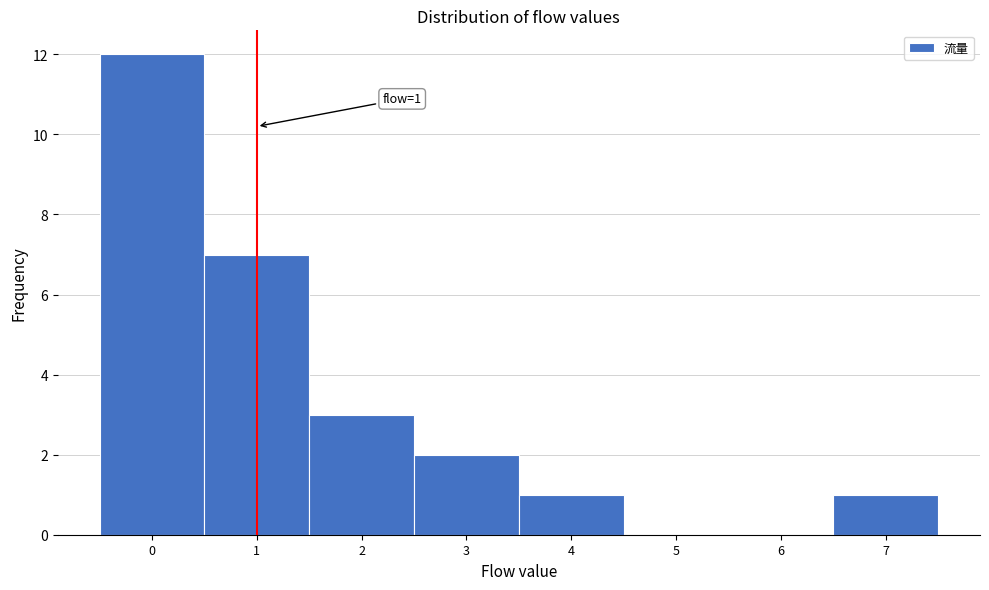

Over which range of the x-axis is the bar tallest?

-0.5 to 0.5